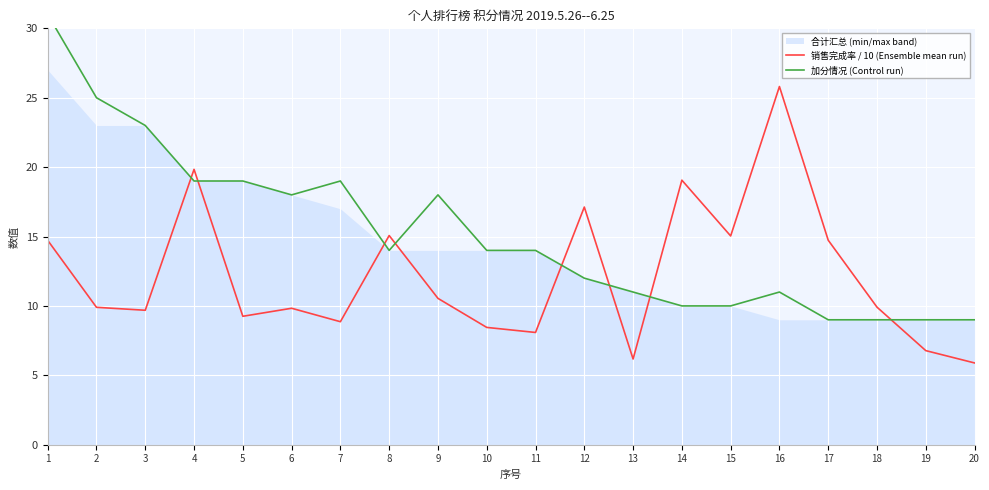

How many interior local valleys does the 销售完成率 / 10 (Ensemble mean run) series have?

6